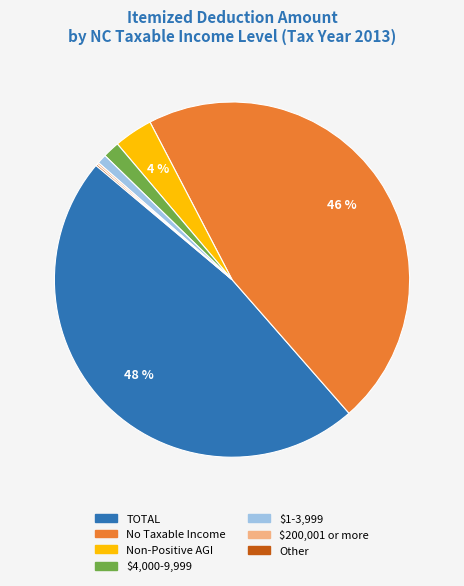

To the nearest percent, what is the average slice percentage?

14%